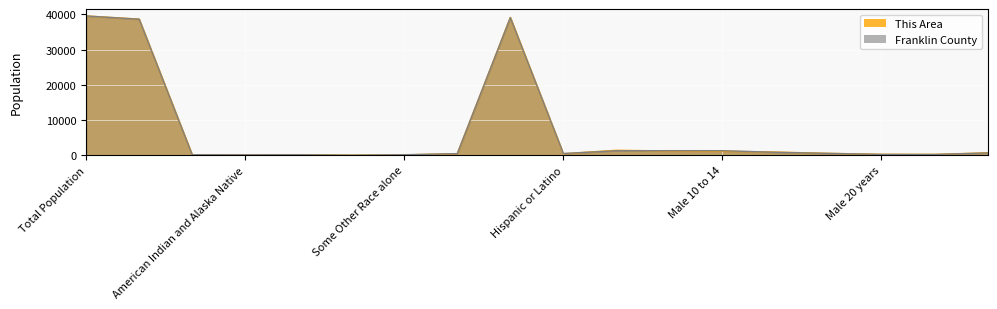

What are all the series names shown in the legend?

This Area, Franklin County